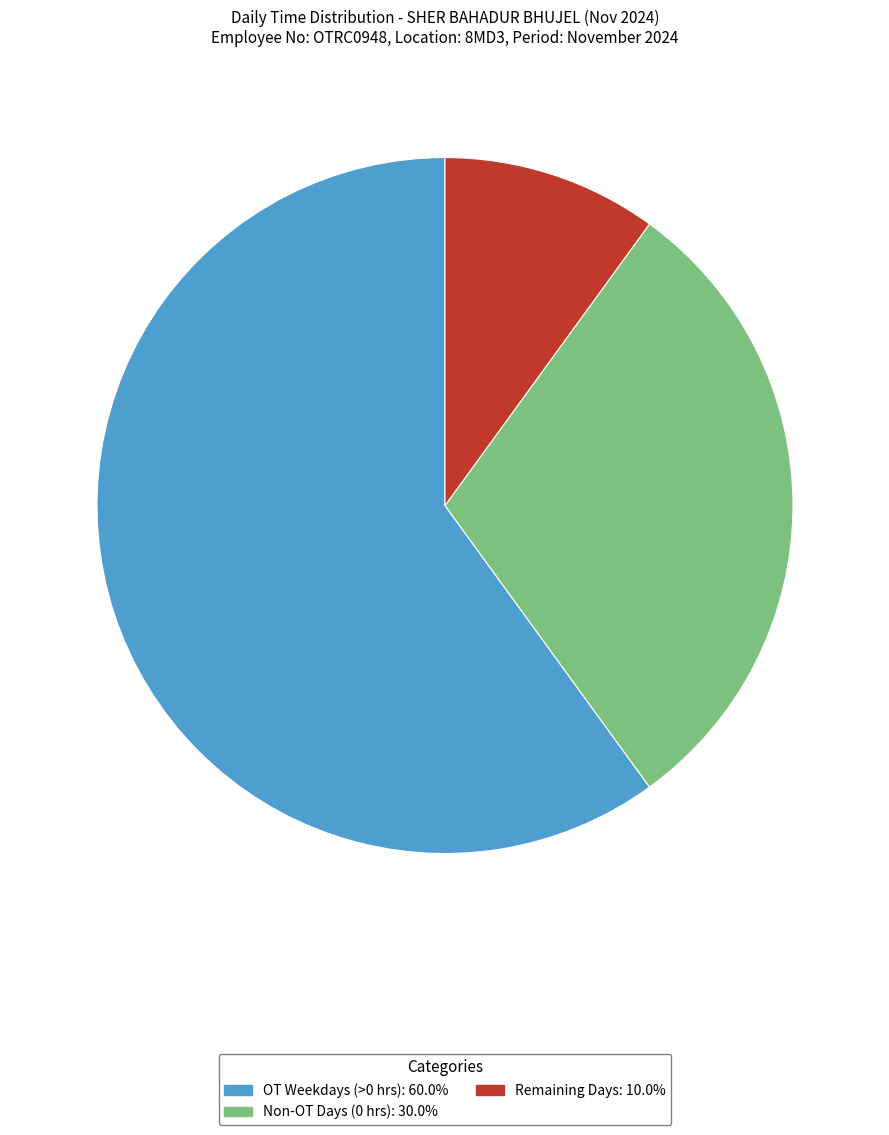

Is there any slice that represents more than half of the pie?

Yes